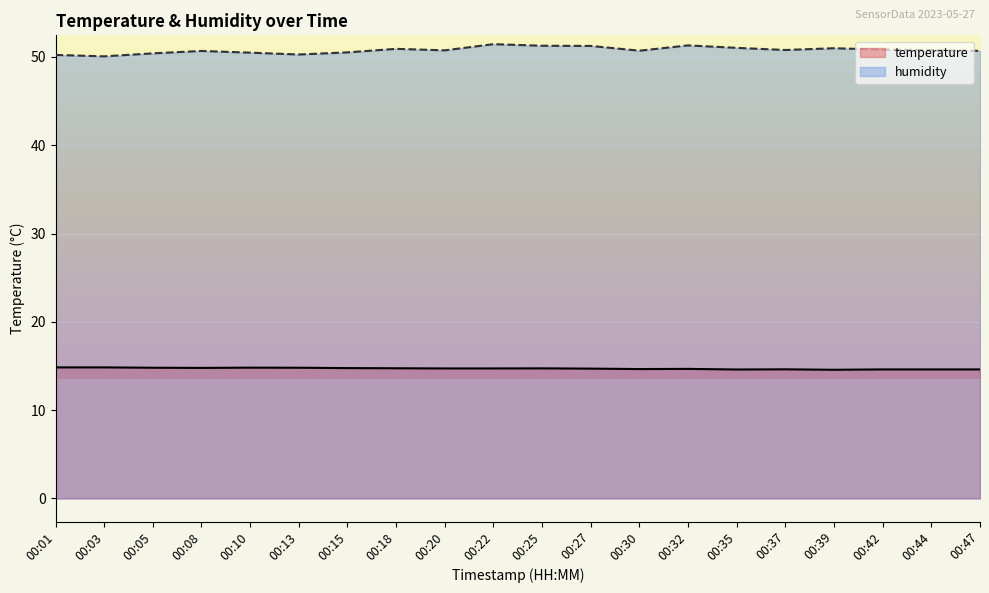

Reading left to right, transcribe all the data shown in this chart.

temperature: 00:01=14.8	00:03=14.8	00:05=14.8	00:08=14.8	00:10=14.8	00:13=14.8	00:15=14.8	00:18=14.7	00:20=14.7	00:22=14.7	00:25=14.7	00:27=14.7	00:30=14.7	00:32=14.7	00:35=14.6	00:37=14.6	00:39=14.6	00:42=14.6	00:44=14.6	00:47=14.6
humidity: 00:01=50.2	00:03=50.1	00:05=50.4	00:08=50.7	00:10=50.5	00:13=50.3	00:15=50.5	00:18=50.9	00:20=50.7	00:22=51.4	00:25=51.3	00:27=51.2	00:30=50.7	00:32=51.3	00:35=51.0	00:37=50.8	00:39=51.0	00:42=50.8	00:44=50.8	00:47=50.7